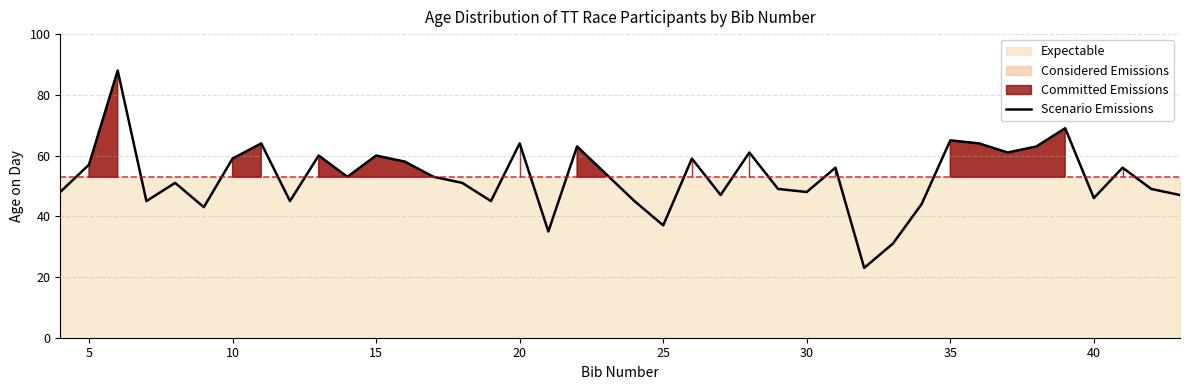

What is the average value?

53